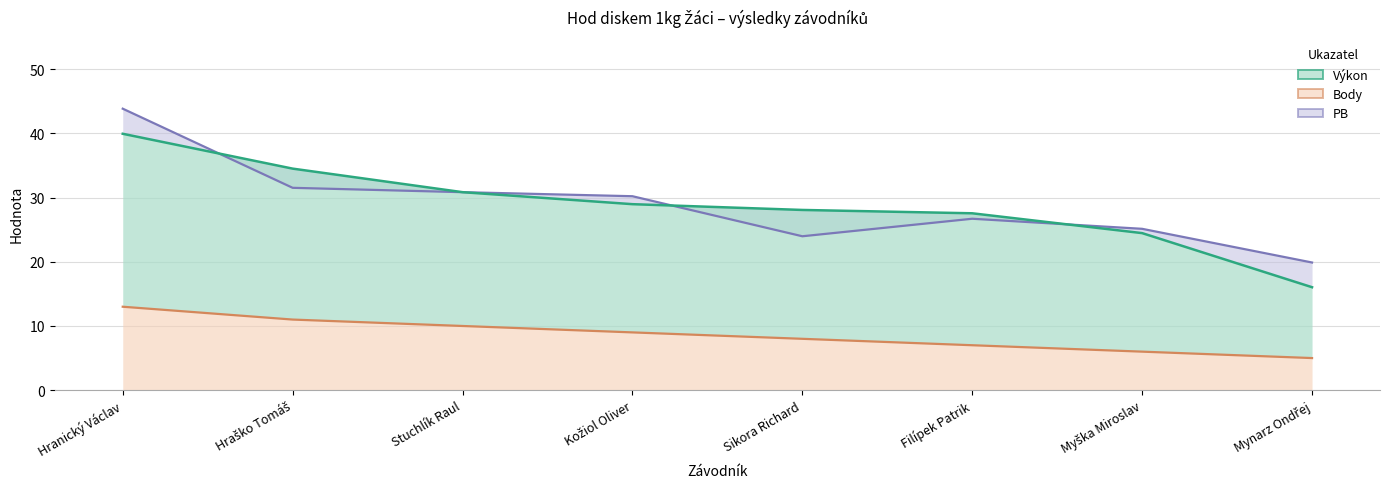

What value does the Výkon series have at Kožiol Oliver?

29.0